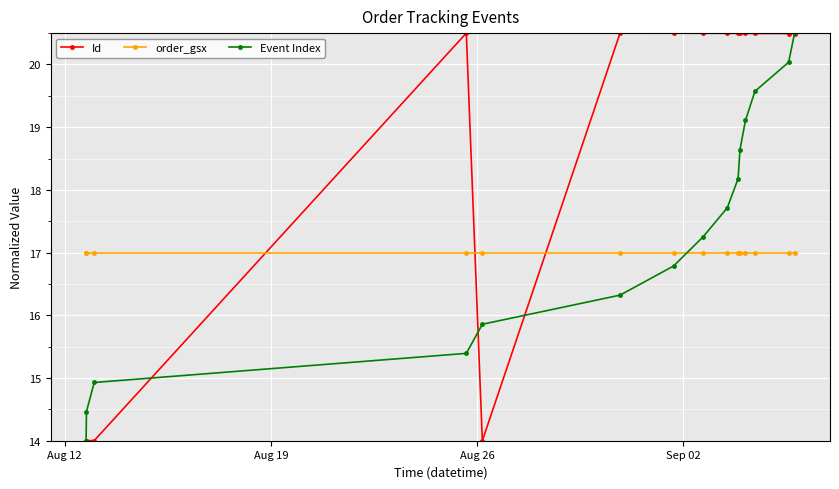

What is the minimum value shown in the chart?

14.0